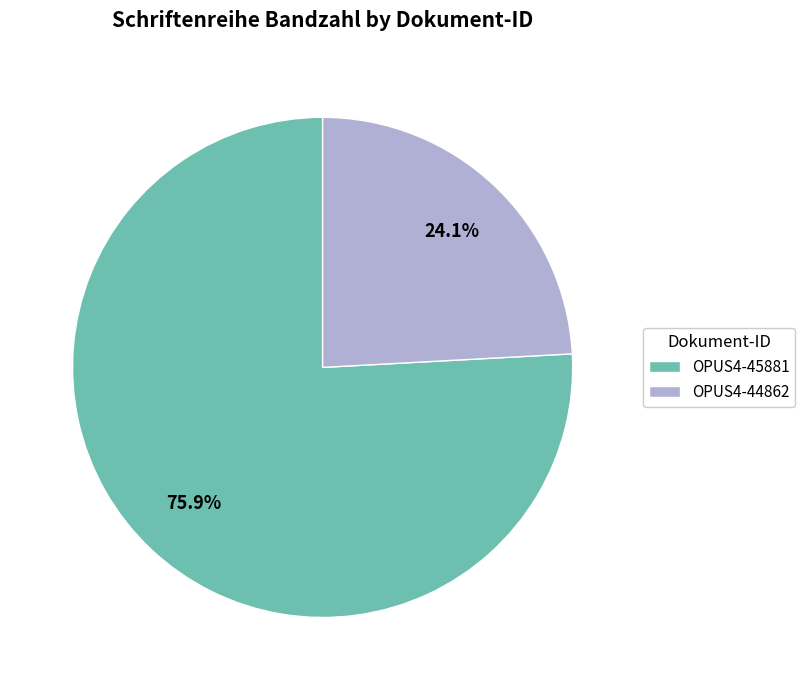

Approximately how many times larger is the value at OPUS4-45881 compared to OPUS4-44862?

3.1